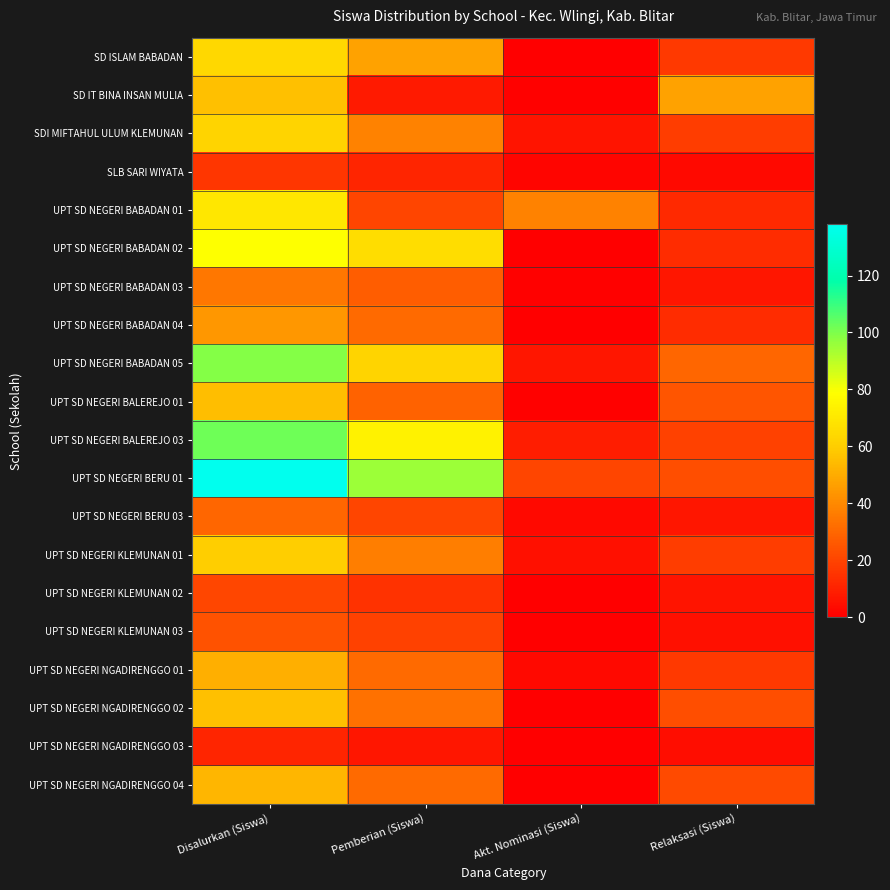

What is the greatest value displayed?

138